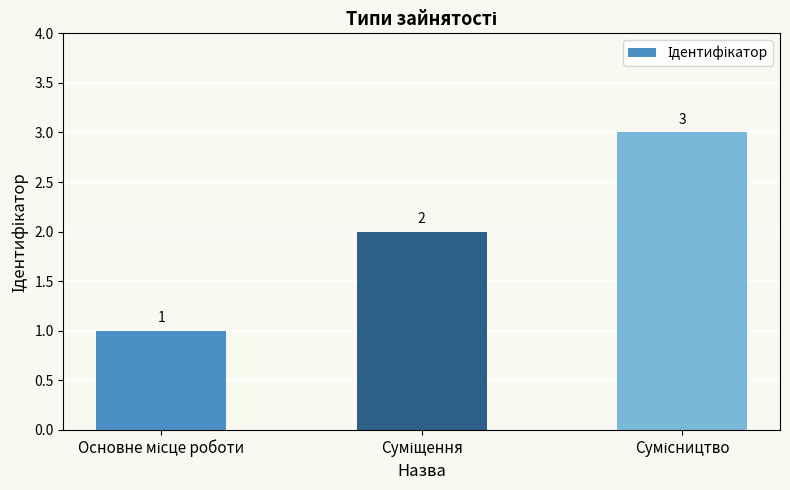

What is the sum of all values?

6